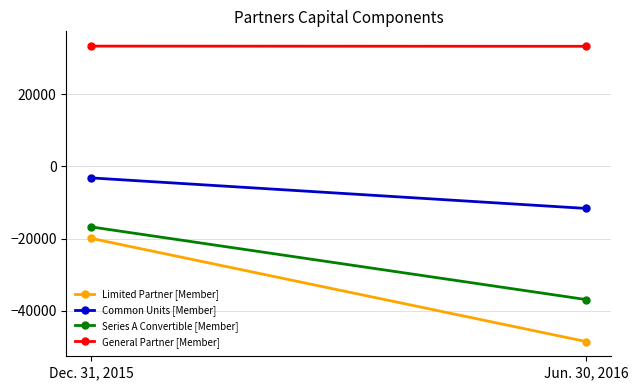

List the series in order of their peak value, lowest first.

Limited Partner [Member], Series A Convertible [Member], Common Units [Member], General Partner [Member]